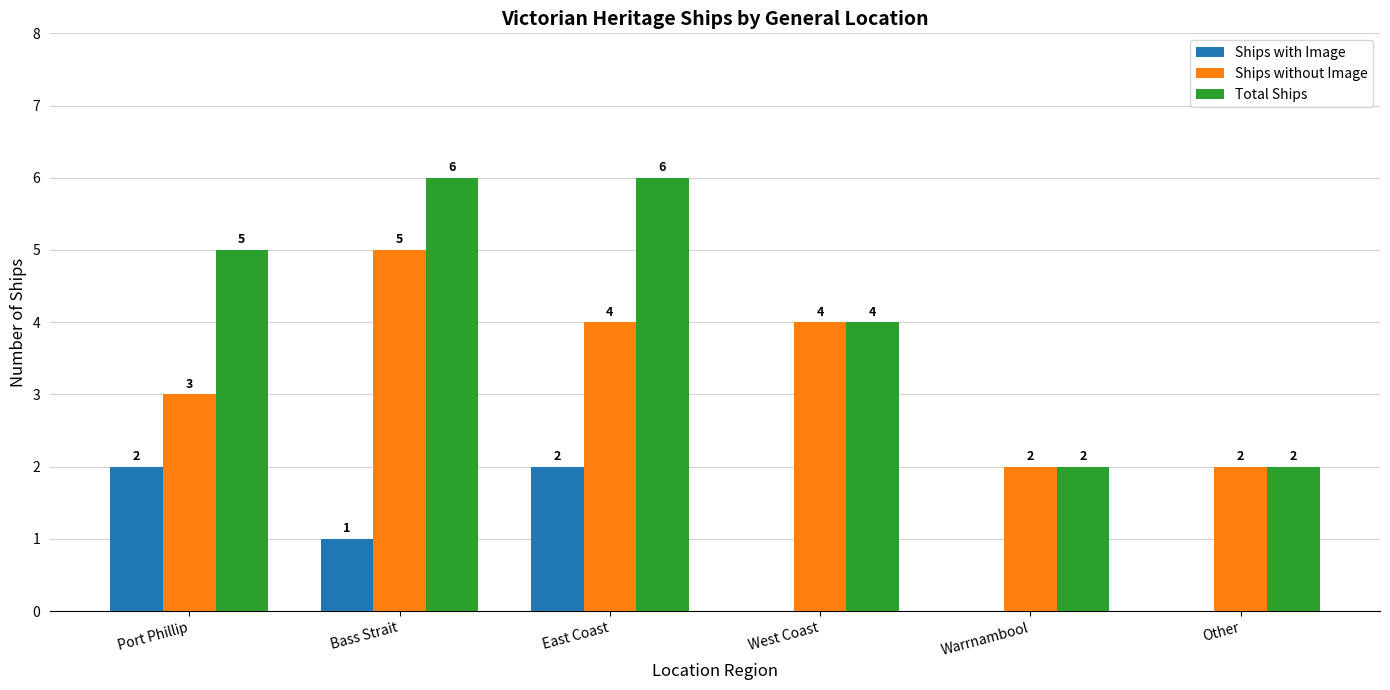

What is the greatest value displayed?

6